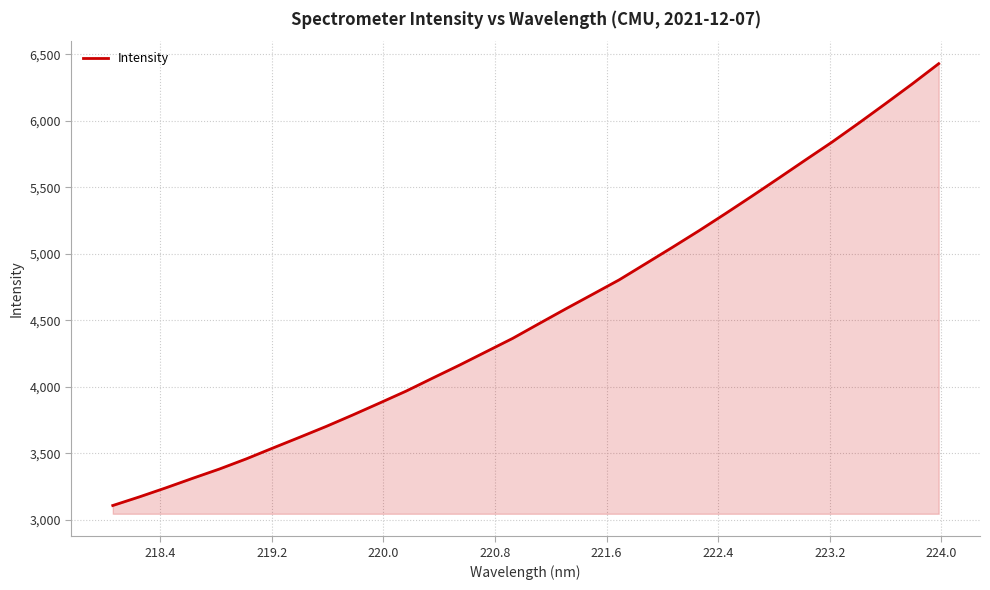

How many series are shown in this chart?

1